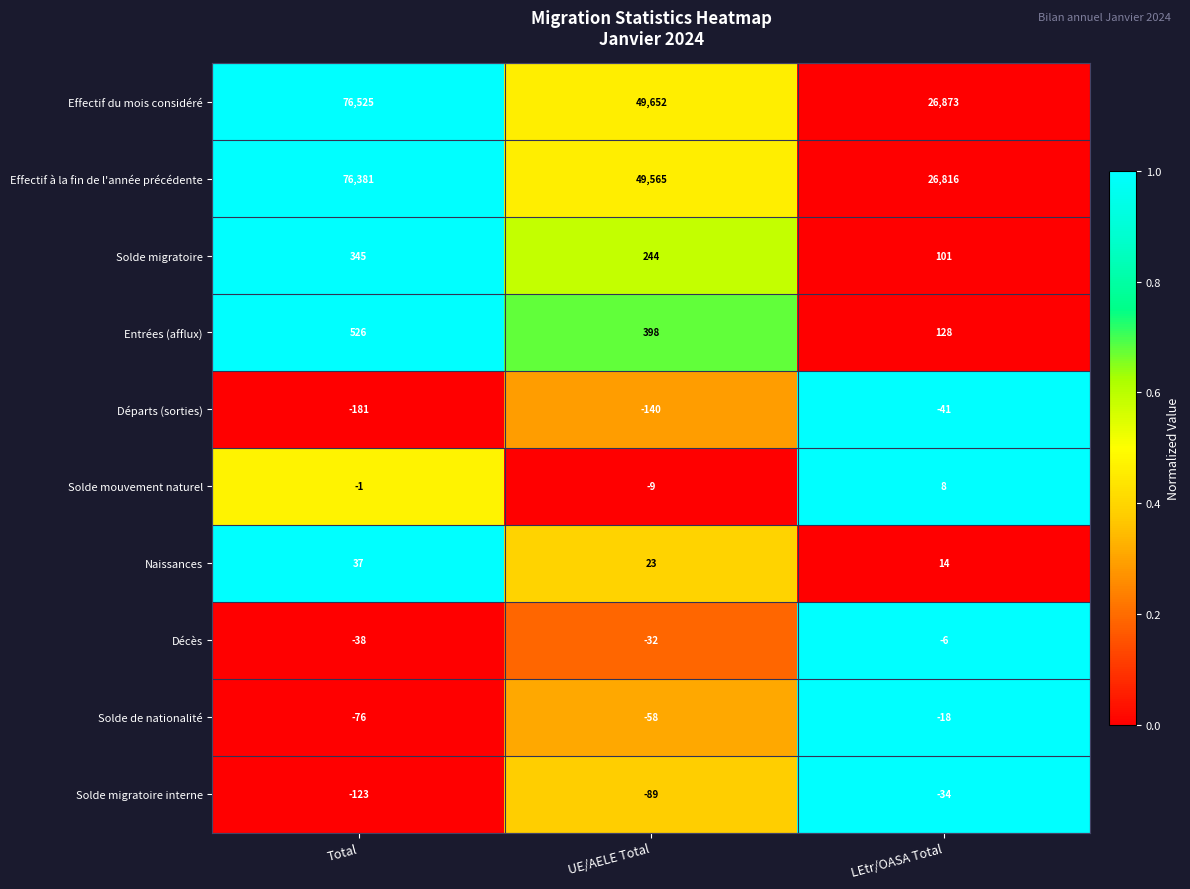

The Solde de nationalité series shows -18 at LEtr/OASA Total. True or false?

True